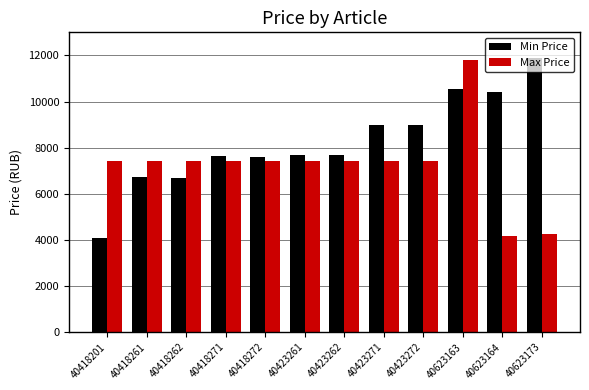

What is the spread (max minus min) of values at 40423272?

1596